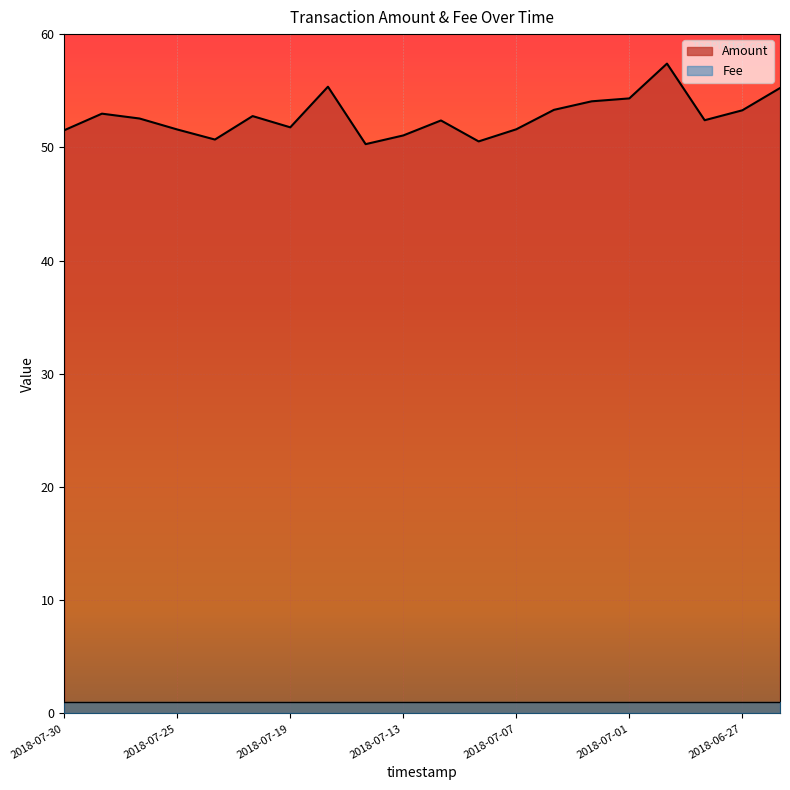

Which series has the largest total across all categories?

Amount